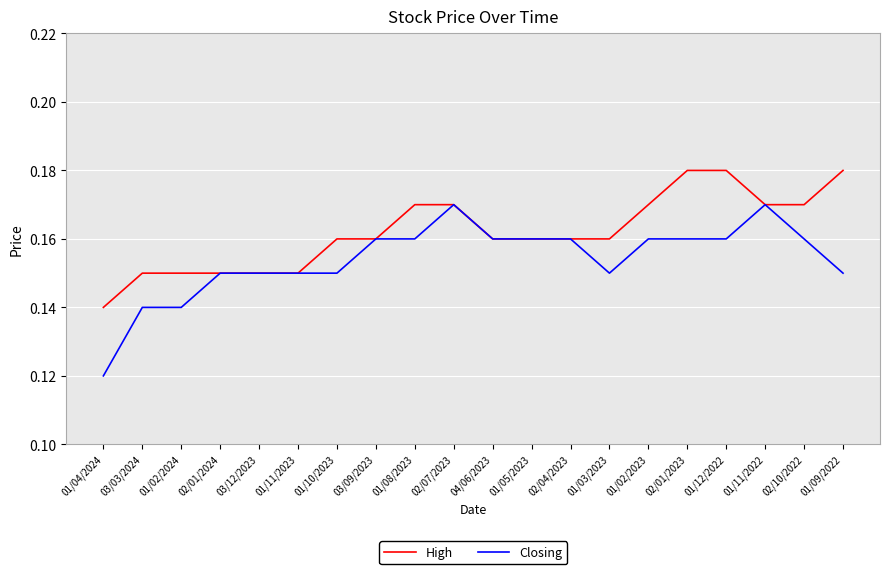

Which category has the lowest value in the Closing series?

01/04/2024